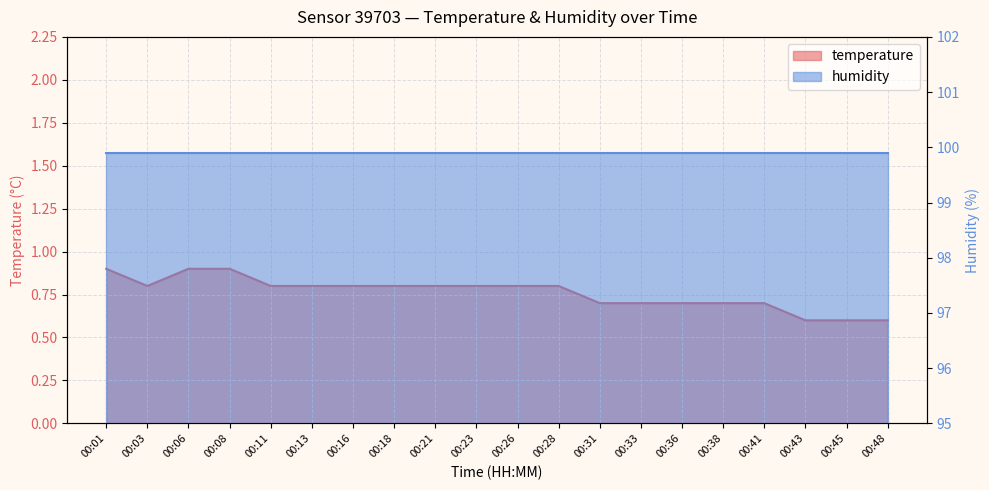

Where is the data nearest to the value 0?

00:43